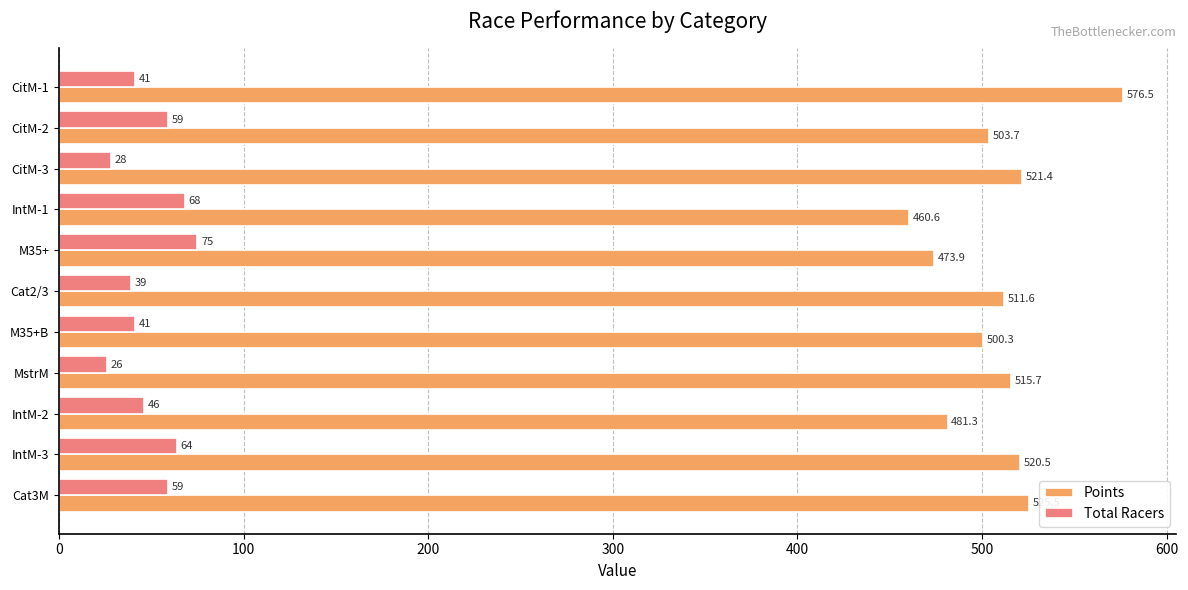

The value of Points at IntM-2 is 301.7. True or false?

False